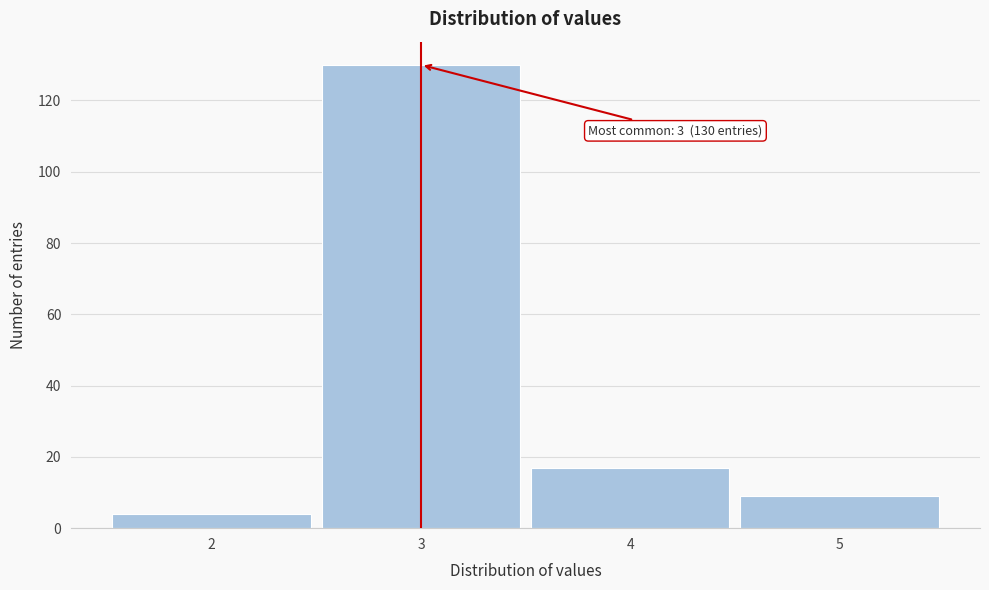

Reading left to right, list all the values displayed in this chart.

4	130	17	9